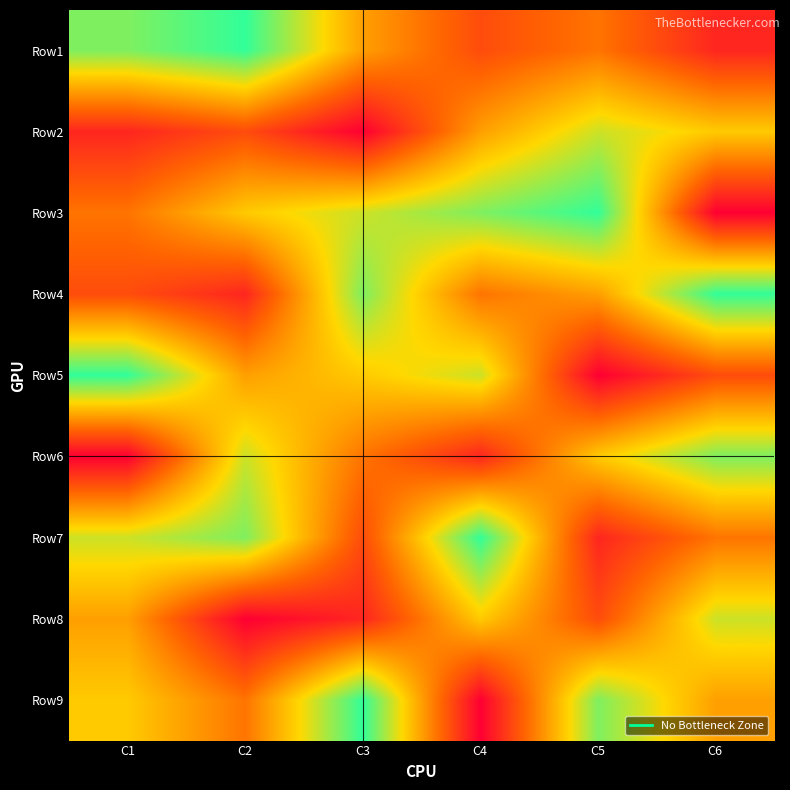

What is the total value across all series at C3?

45